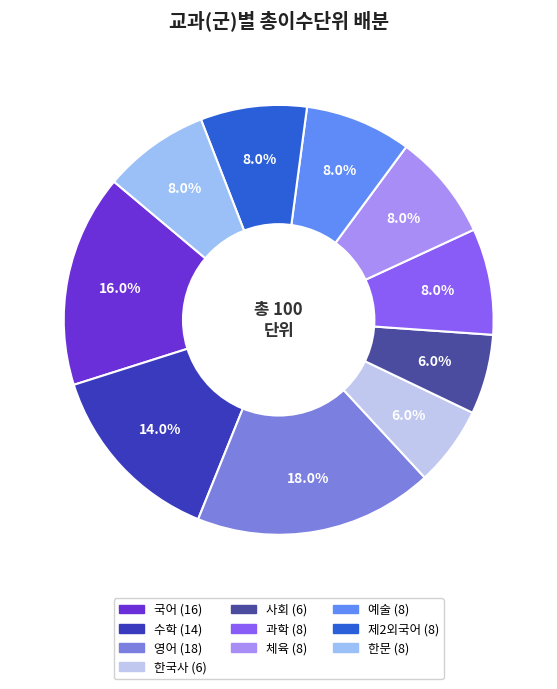

To the nearest percent, what percentage of the pie is 예술?

8%